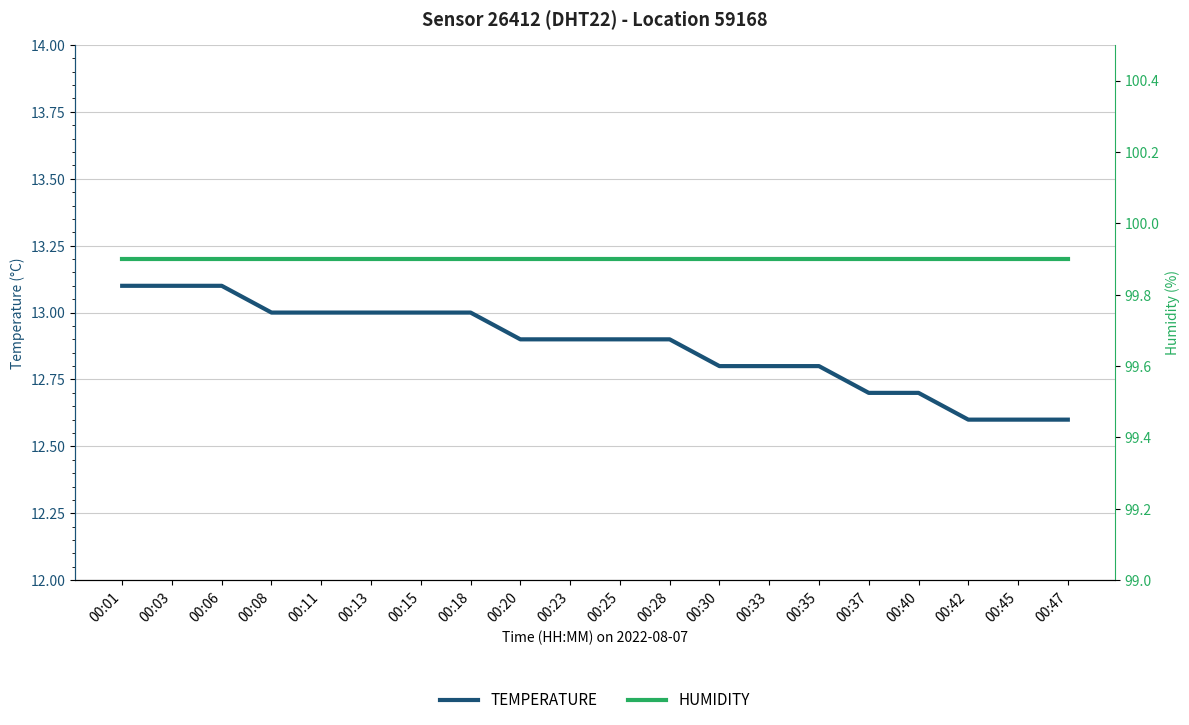

The value of humidity at 00:18 is 99.9. True or false?

True